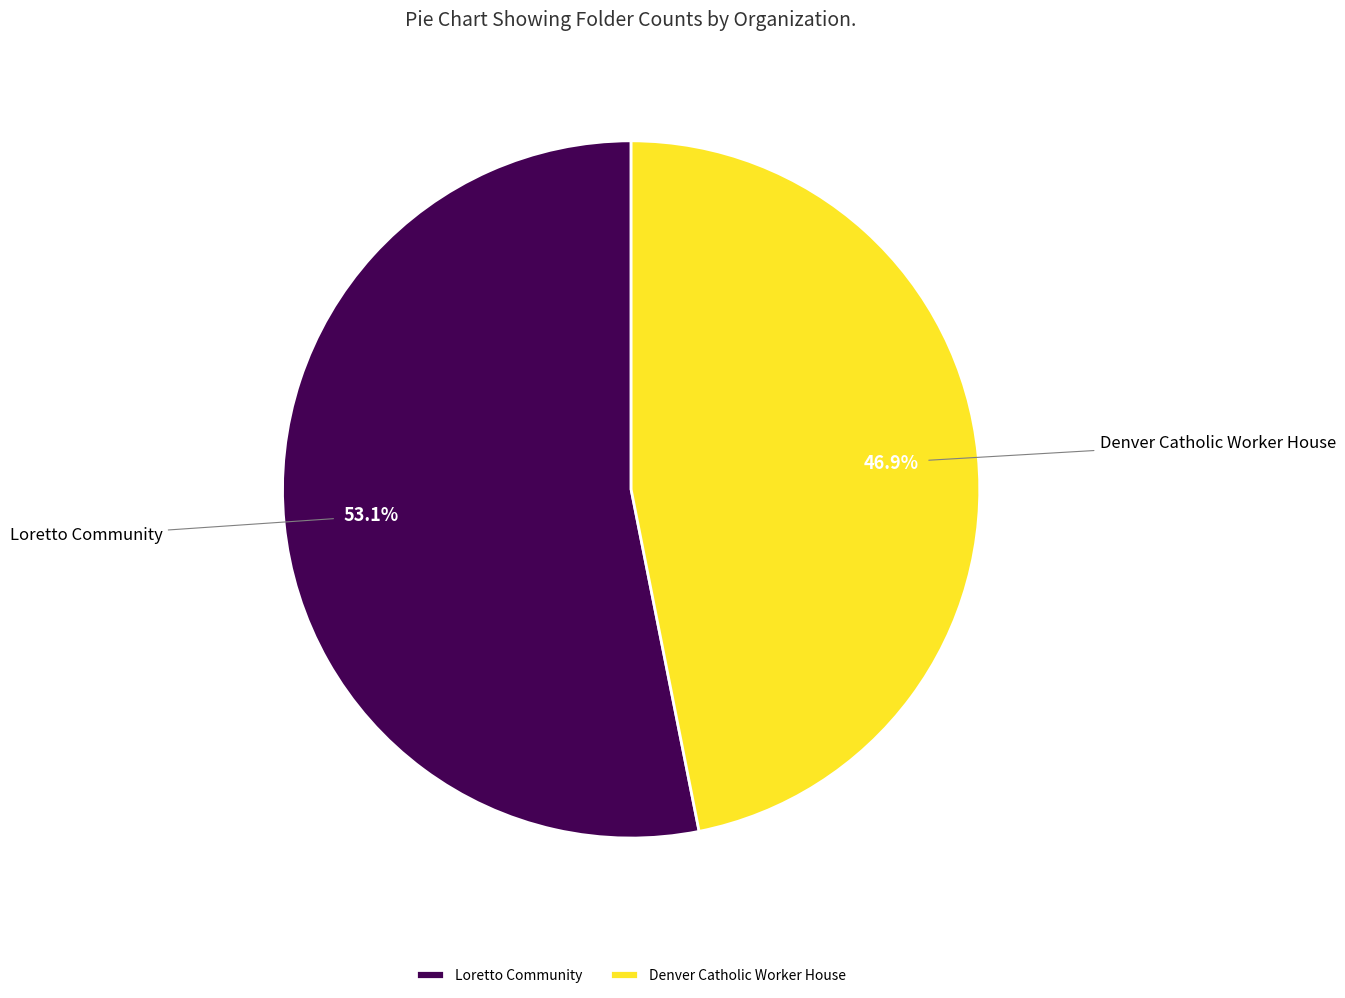

Which slice represents more than half of the pie?

Loretto Community